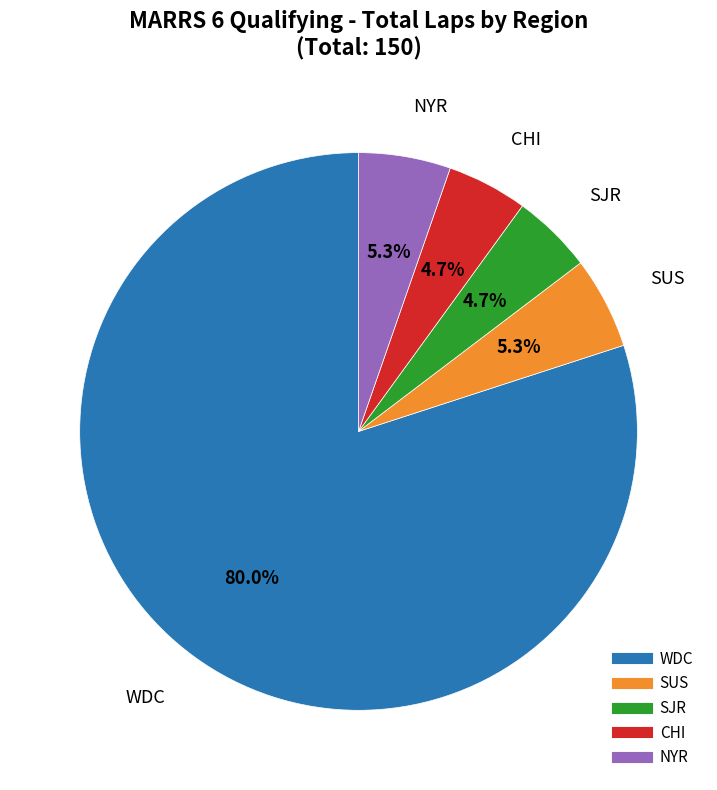

Is there any slice that represents more than half of the pie?

Yes